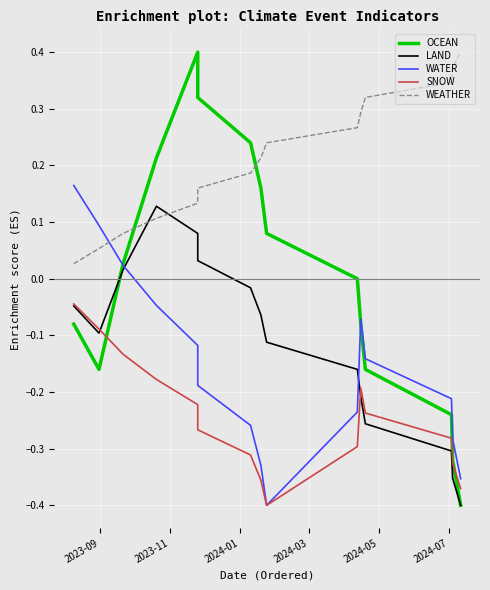

At how many categories does at least one series exceed 0?

15